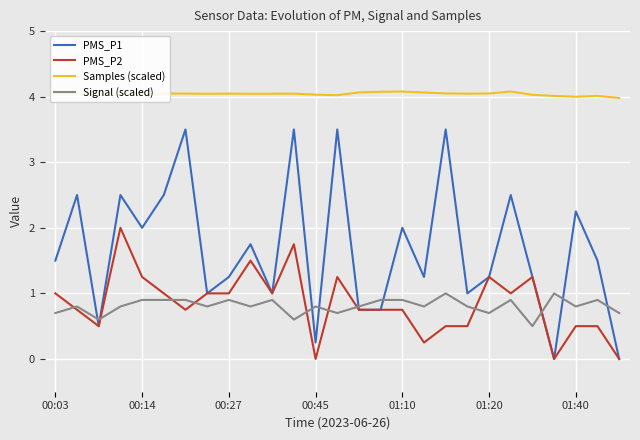

Which series has the largest total across all categories?

Samples (scaled)